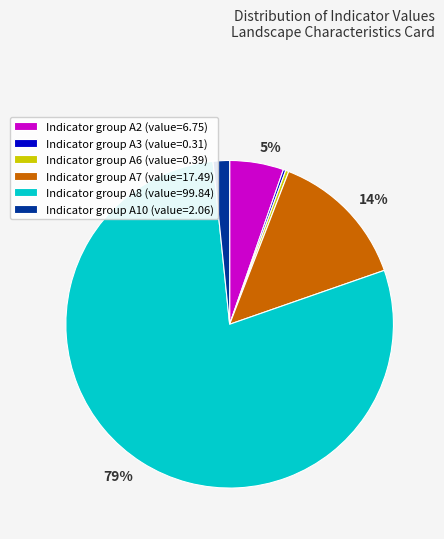

To the nearest percent, what is the average slice percentage?

17%